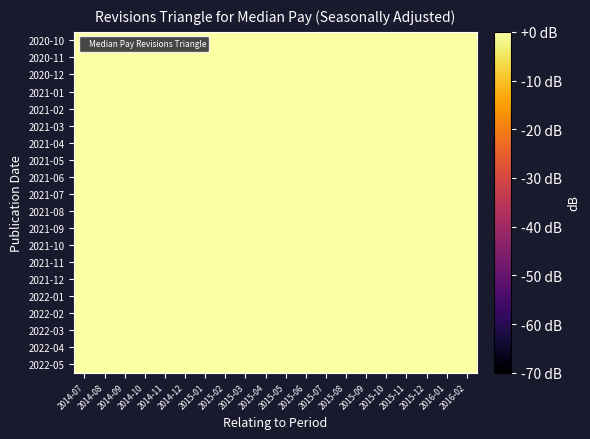

Reading left to right, transcribe all the data shown in this chart.

2020-10: 2014-07=-0.2	2014-08=-0.2	2014-09=-0.2	2014-10=-0.1	2014-11=-0.1	2014-12=-0.0	2015-01=-0.1	2015-02=-0.2	2015-03=-0.1	2015-04=-0.1	2015-05=-0.1	2015-06=-0.1	2015-07=-0.1	2015-08=-0.2	2015-09=-0.1	2015-10=-0.1	2015-11=-0.1	2015-12=-0.1	2016-01=-0.1	2016-02=-0.1
2020-11: 2014-07=-0.2	2014-08=-0.2	2014-09=-0.2	2014-10=-0.1	2014-11=-0.1	2014-12=-0.0	2015-01=-0.1	2015-02=-0.2	2015-03=-0.1	2015-04=-0.1	2015-05=-0.1	2015-06=-0.1	2015-07=-0.1	2015-08=-0.2	2015-09=-0.1	2015-10=-0.1	2015-11=-0.1	2015-12=-0.1	2016-01=-0.1	2016-02=-0.1
2020-12: 2014-07=-0.2	2014-08=-0.2	2014-09=-0.2	2014-10=-0.1	2014-11=-0.1	2014-12=-0.0	2015-01=-0.1	2015-02=-0.2	2015-03=-0.1	2015-04=-0.1	2015-05=-0.1	2015-06=-0.1	2015-07=-0.1	2015-08=-0.2	2015-09=-0.1	2015-10=-0.1	2015-11=-0.1	2015-12=-0.1	2016-01=-0.1	2016-02=-0.1
2021-01: 2014-07=-0.2	2014-08=-0.2	2014-09=-0.2	2014-10=-0.1	2014-11=-0.1	2014-12=-0.0	2015-01=-0.1	2015-02=-0.2	2015-03=-0.1	2015-04=-0.1	2015-05=-0.1	2015-06=-0.1	2015-07=-0.1	2015-08=-0.2	2015-09=-0.1	2015-10=-0.1	2015-11=-0.1	2015-12=-0.1	2016-01=-0.1	2016-02=-0.1
2021-02: 2014-07=-0.2	2014-08=-0.2	2014-09=-0.2	2014-10=-0.1	2014-11=-0.1	2014-12=-0.0	2015-01=-0.1	2015-02=-0.1	2015-03=-0.1	2015-04=-0.1	2015-05=-0.1	2015-06=-0.1	2015-07=-0.1	2015-08=-0.2	2015-09=-0.1	2015-10=-0.1	2015-11=-0.1	2015-12=-0.1	2016-01=-0.1	2016-02=-0.1
2021-03: 2014-07=-0.2	2014-08=-0.2	2014-09=-0.2	2014-10=-0.1	2014-11=-0.1	2014-12=-0.0	2015-01=-0.1	2015-02=-0.1	2015-03=-0.1	2015-04=-0.1	2015-05=-0.1	2015-06=-0.1	2015-07=-0.1	2015-08=-0.2	2015-09=-0.1	2015-10=-0.1	2015-11=-0.1	2015-12=-0.1	2016-01=-0.1	2016-02=-0.1
2021-04: 2014-07=-0.2	2014-08=-0.2	2014-09=-0.2	2014-10=-0.1	2014-11=-0.1	2014-12=-0.0	2015-01=-0.1	2015-02=-0.1	2015-03=-0.1	2015-04=-0.1	2015-05=-0.1	2015-06=-0.1	2015-07=-0.1	2015-08=-0.2	2015-09=-0.1	2015-10=-0.1	2015-11=-0.1	2015-12=-0.1	2016-01=-0.1	2016-02=-0.1
2021-05: 2014-07=-0.2	2014-08=-0.2	2014-09=-0.2	2014-10=-0.1	2014-11=-0.1	2014-12=-0.0	2015-01=-0.1	2015-02=-0.1	2015-03=-0.1	2015-04=-0.1	2015-05=-0.1	2015-06=-0.1	2015-07=-0.1	2015-08=-0.2	2015-09=-0.1	2015-10=-0.1	2015-11=-0.1	2015-12=-0.1	2016-01=-0.1	2016-02=-0.1
2021-06: 2014-07=-0.2	2014-08=-0.2	2014-09=-0.2	2014-10=-0.1	2014-11=-0.1	2014-12=-0.0	2015-01=-0.1	2015-02=-0.1	2015-03=-0.1	2015-04=-0.1	2015-05=-0.1	2015-06=-0.1	2015-07=-0.1	2015-08=-0.2	2015-09=-0.1	2015-10=-0.1	2015-11=-0.1	2015-12=-0.1	2016-01=-0.1	2016-02=-0.1
2021-07: 2014-07=-0.2	2014-08=-0.2	2014-09=-0.2	2014-10=-0.1	2014-11=-0.1	2014-12=-0.0	2015-01=-0.1	2015-02=-0.1	2015-03=-0.1	2015-04=-0.1	2015-05=-0.1	2015-06=-0.1	2015-07=-0.1	2015-08=-0.2	2015-09=-0.1	2015-10=-0.1	2015-11=-0.1	2015-12=-0.1	2016-01=-0.1	2016-02=-0.1
2021-08: 2014-07=-0.2	2014-08=-0.2	2014-09=-0.2	2014-10=-0.1	2014-11=-0.1	2014-12=-0.0	2015-01=-0.1	2015-02=-0.1	2015-03=-0.1	2015-04=-0.1	2015-05=-0.1	2015-06=-0.1	2015-07=-0.1	2015-08=-0.2	2015-09=-0.1	2015-10=-0.1	2015-11=-0.1	2015-12=-0.1	2016-01=-0.1	2016-02=-0.1
2021-09: 2014-07=-0.2	2014-08=-0.2	2014-09=-0.2	2014-10=-0.1	2014-11=-0.1	2014-12=-0.0	2015-01=-0.1	2015-02=-0.1	2015-03=-0.1	2015-04=-0.1	2015-05=-0.1	2015-06=-0.1	2015-07=-0.1	2015-08=-0.2	2015-09=-0.1	2015-10=-0.1	2015-11=-0.1	2015-12=-0.1	2016-01=-0.1	2016-02=-0.1
2021-10: 2014-07=-0.2	2014-08=-0.2	2014-09=-0.2	2014-10=-0.1	2014-11=-0.1	2014-12=-0.0	2015-01=-0.1	2015-02=-0.1	2015-03=-0.1	2015-04=-0.1	2015-05=-0.1	2015-06=-0.1	2015-07=-0.1	2015-08=-0.2	2015-09=-0.1	2015-10=-0.1	2015-11=-0.1	2015-12=-0.1	2016-01=-0.1	2016-02=-0.1
2021-11: 2014-07=-0.2	2014-08=-0.2	2014-09=-0.2	2014-10=-0.1	2014-11=-0.1	2014-12=0.0	2015-01=-0.1	2015-02=-0.1	2015-03=-0.1	2015-04=-0.1	2015-05=-0.1	2015-06=-0.2	2015-07=-0.1	2015-08=-0.2	2015-09=-0.1	2015-10=-0.1	2015-11=-0.1	2015-12=-0.1	2016-01=-0.1	2016-02=-0.0
2021-12: 2014-07=-0.2	2014-08=-0.2	2014-09=-0.2	2014-10=-0.1	2014-11=-0.1	2014-12=-0.0	2015-01=-0.1	2015-02=-0.1	2015-03=-0.1	2015-04=-0.1	2015-05=-0.1	2015-06=-0.1	2015-07=-0.1	2015-08=-0.2	2015-09=-0.1	2015-10=-0.1	2015-11=-0.1	2015-12=-0.1	2016-01=-0.1	2016-02=-0.0
2022-01: 2014-07=-0.2	2014-08=-0.2	2014-09=-0.2	2014-10=-0.1	2014-11=-0.1	2014-12=-0.0	2015-01=-0.1	2015-02=-0.1	2015-03=-0.1	2015-04=-0.1	2015-05=-0.1	2015-06=-0.1	2015-07=-0.1	2015-08=-0.2	2015-09=-0.1	2015-10=-0.1	2015-11=-0.1	2015-12=-0.1	2016-01=-0.1	2016-02=-0.1
2022-02: 2014-07=-0.2	2014-08=-0.2	2014-09=-0.2	2014-10=-0.1	2014-11=-0.1	2014-12=-0.0	2015-01=-0.1	2015-02=-0.1	2015-03=-0.1	2015-04=-0.1	2015-05=-0.1	2015-06=-0.2	2015-07=-0.1	2015-08=-0.2	2015-09=-0.1	2015-10=-0.1	2015-11=-0.1	2015-12=-0.1	2016-01=-0.1	2016-02=-0.0
2022-03: 2014-07=-0.2	2014-08=-0.2	2014-09=-0.2	2014-10=-0.1	2014-11=-0.1	2014-12=-0.0	2015-01=-0.1	2015-02=-0.1	2015-03=-0.1	2015-04=-0.1	2015-05=-0.1	2015-06=-0.1	2015-07=-0.1	2015-08=-0.2	2015-09=-0.1	2015-10=-0.1	2015-11=-0.1	2015-12=-0.1	2016-01=-0.1	2016-02=-0.0
2022-04: 2014-07=-0.2	2014-08=-0.2	2014-09=-0.2	2014-10=-0.1	2014-11=-0.1	2014-12=-0.0	2015-01=-0.1	2015-02=-0.1	2015-03=-0.1	2015-04=-0.1	2015-05=-0.1	2015-06=-0.1	2015-07=-0.1	2015-08=-0.2	2015-09=-0.1	2015-10=-0.1	2015-11=-0.1	2015-12=-0.1	2016-01=-0.1	2016-02=-0.0
2022-05: 2014-07=-0.2	2014-08=-0.2	2014-09=-0.2	2014-10=-0.1	2014-11=-0.1	2014-12=-0.0	2015-01=-0.1	2015-02=-0.1	2015-03=-0.1	2015-04=-0.1	2015-05=-0.1	2015-06=-0.1	2015-07=-0.1	2015-08=-0.2	2015-09=-0.1	2015-10=-0.1	2015-11=-0.1	2015-12=-0.1	2016-01=-0.1	2016-02=-0.0